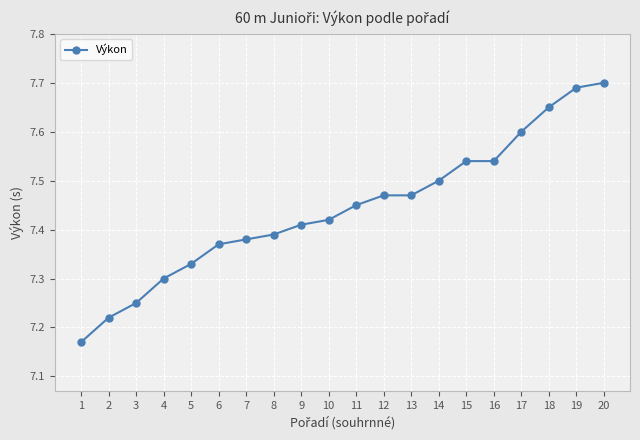

The value at 9 is 3.3. True or false?

False